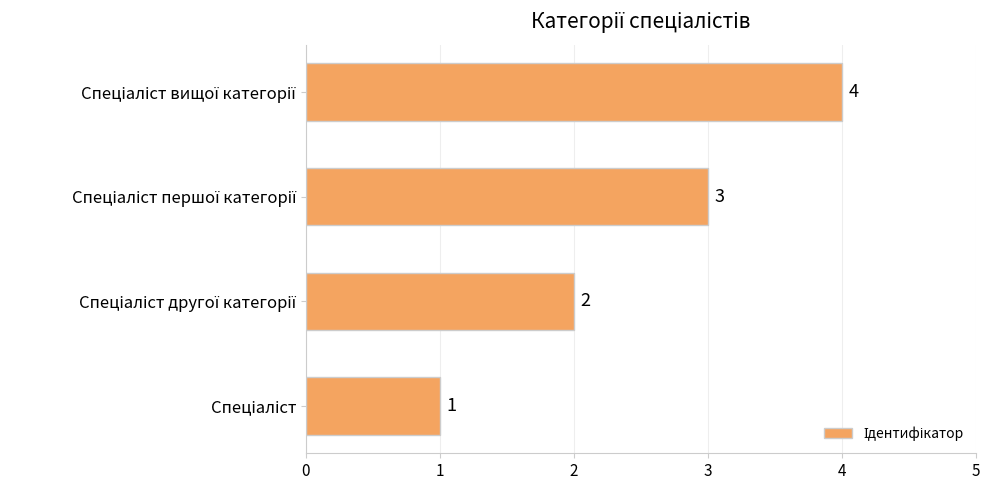

What is the greatest value displayed?

4